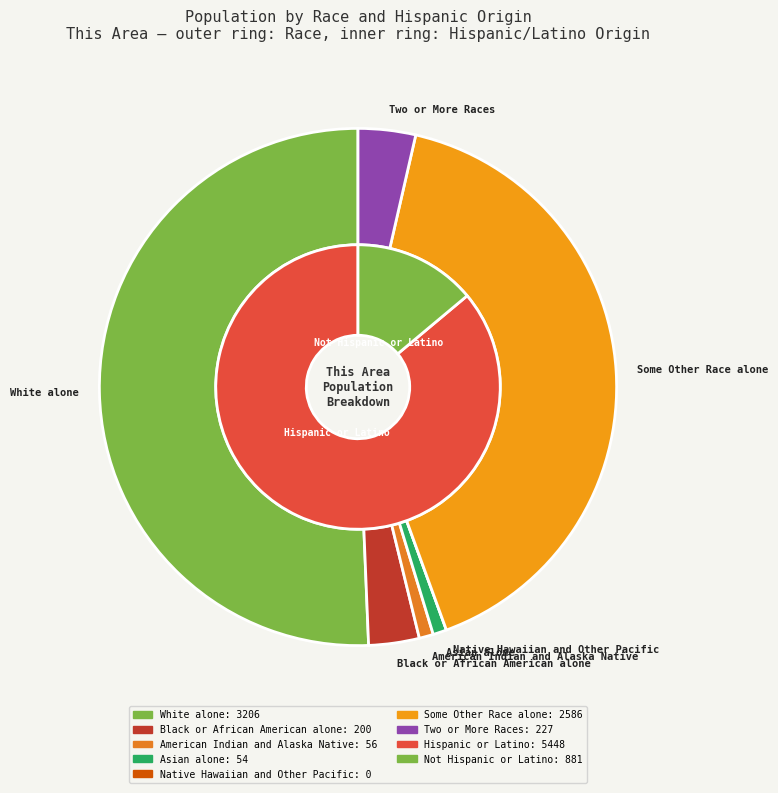

What is the ratio of the value at Two or More Races to the value at Some Other Race alone?

0.1